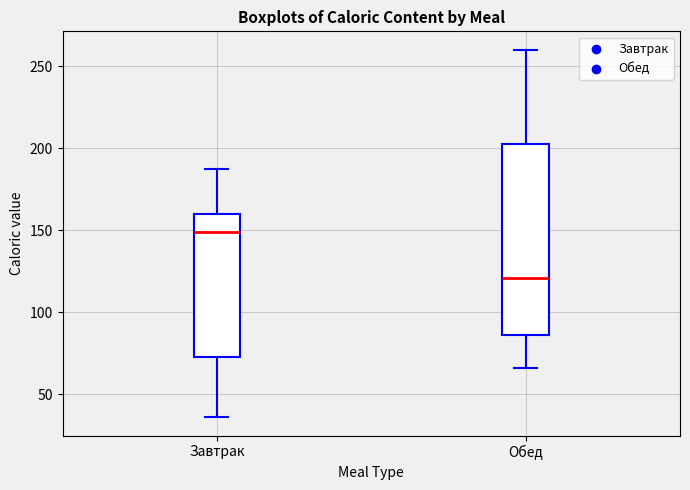

Which box has the lowest median line?

Обед